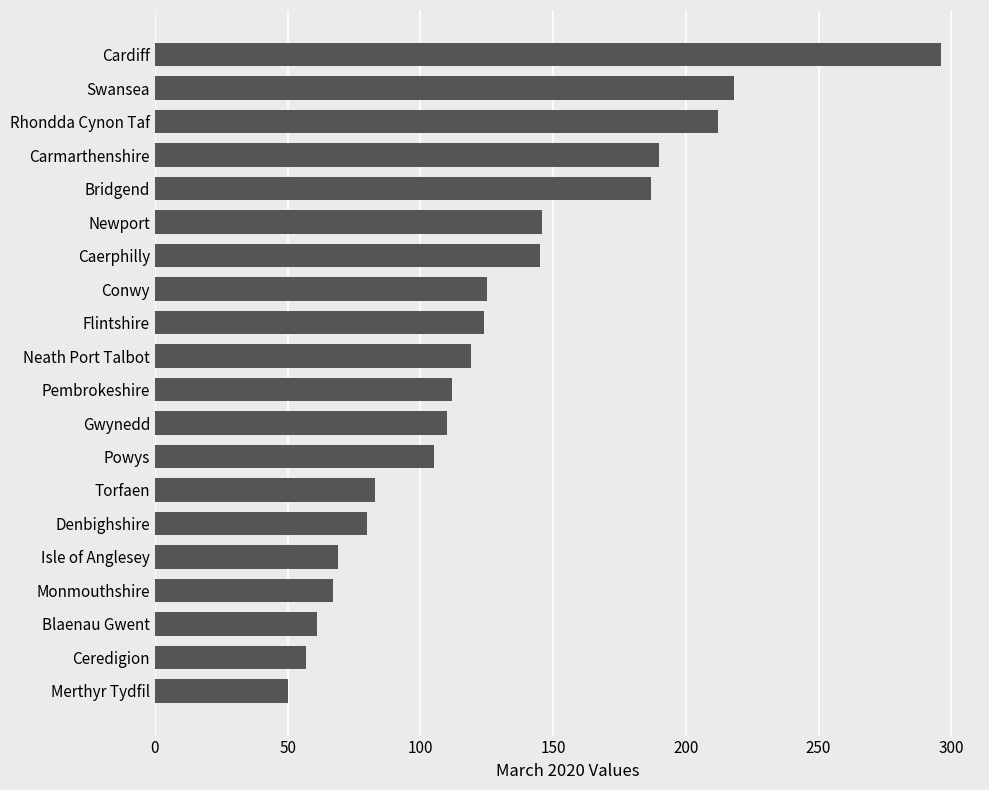

Where is the data nearest to the value 173?

Bridgend